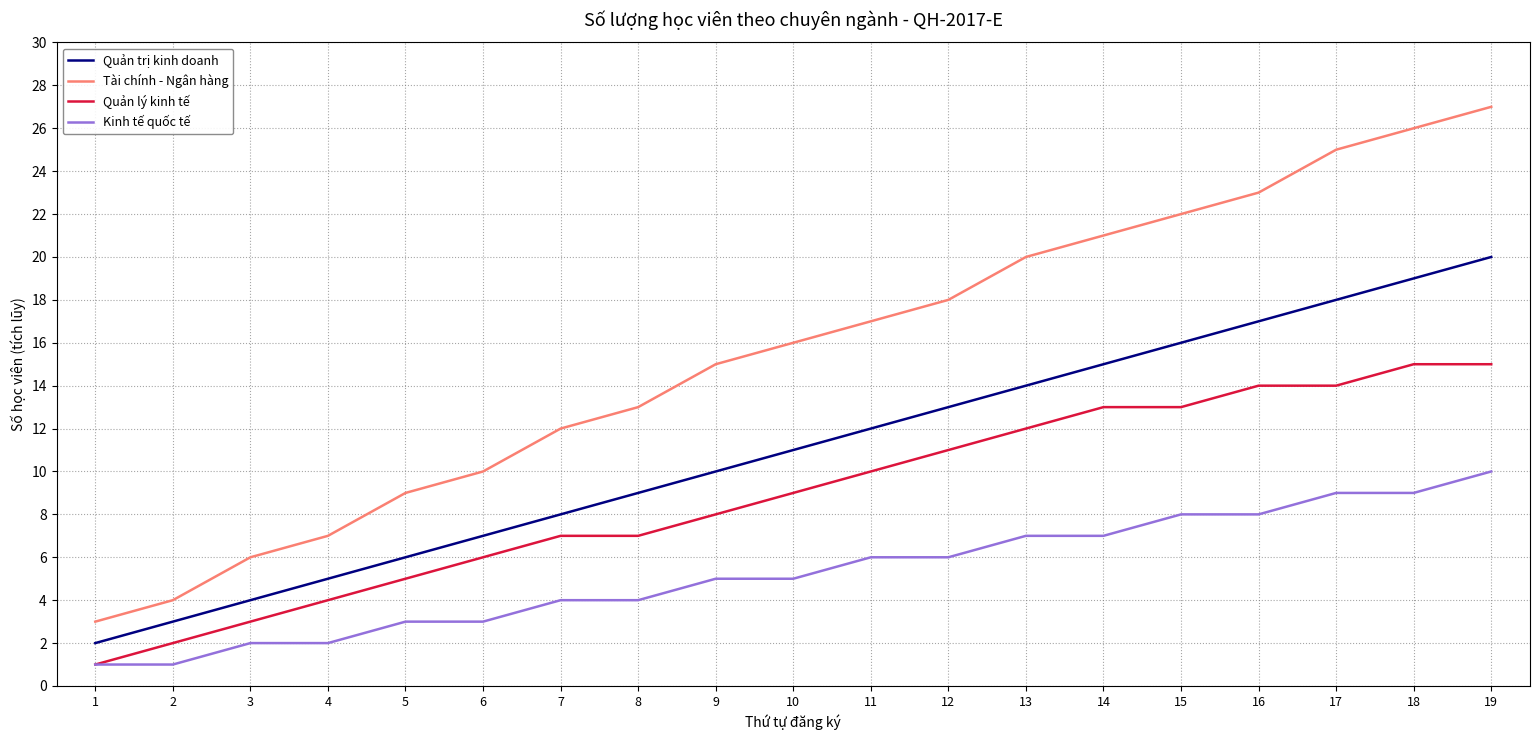

Rank the categories by Tài chính - Ngân hàng value from highest to lowest.

19, 18, 17, 16, 15, 14, 13, 12, 11, 10, 9, 8, 7, 6, 5, 4, 3, 2, 1